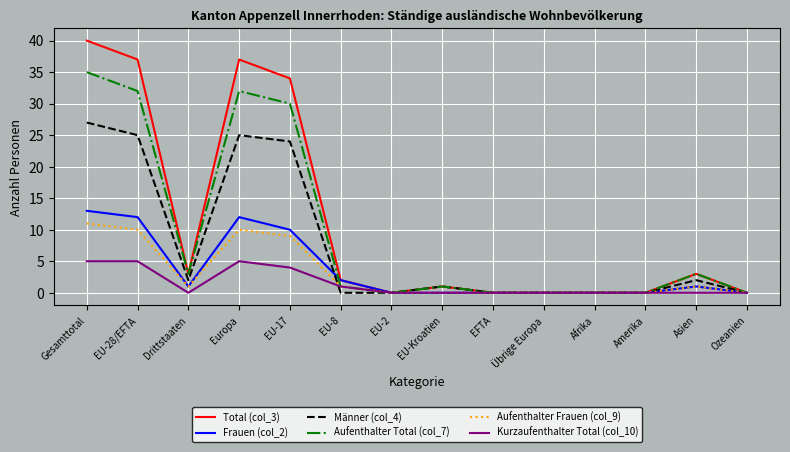

Which category has the highest value in the Total (col_3) series?

Gesamttotal